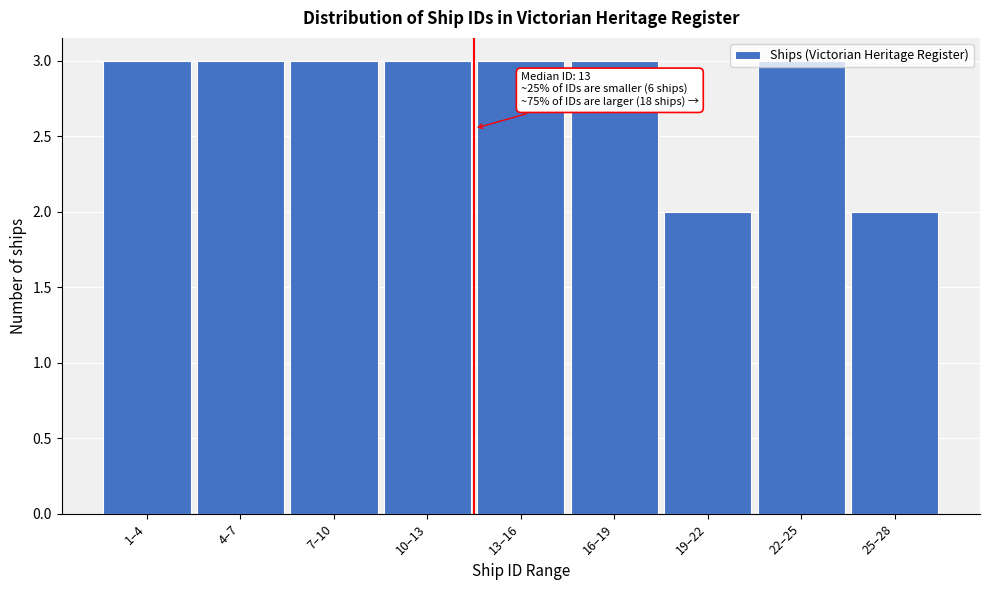

True or false: the data shows 1 at 25–28.

False